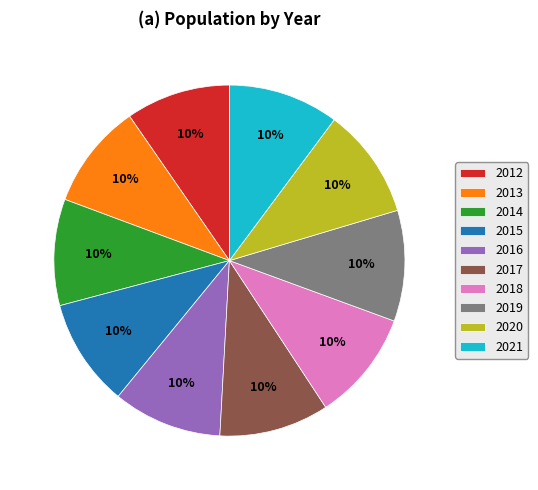

Approximately how many times larger is the value at 2021 compared to 2019?

1.0